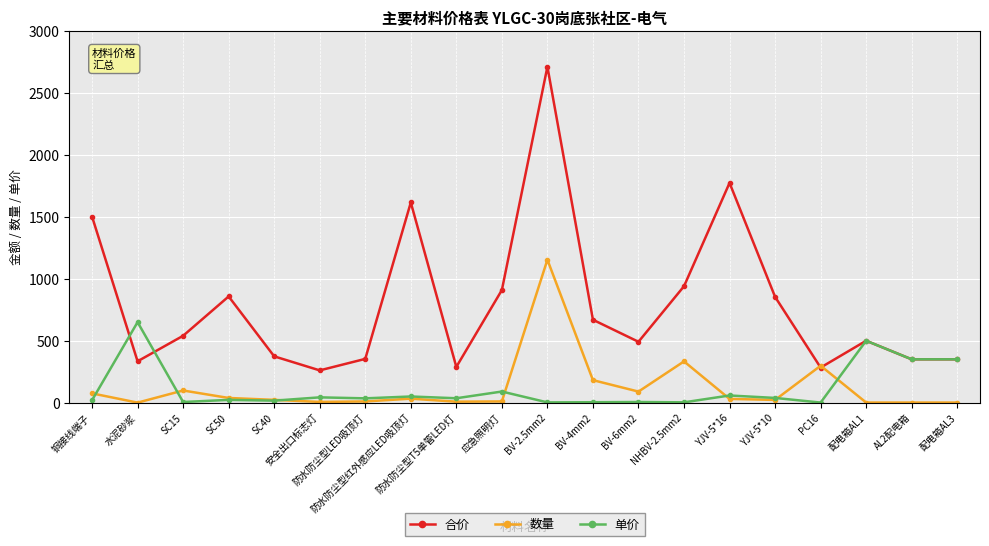

What is the sum of all 单价 values?

2279.9